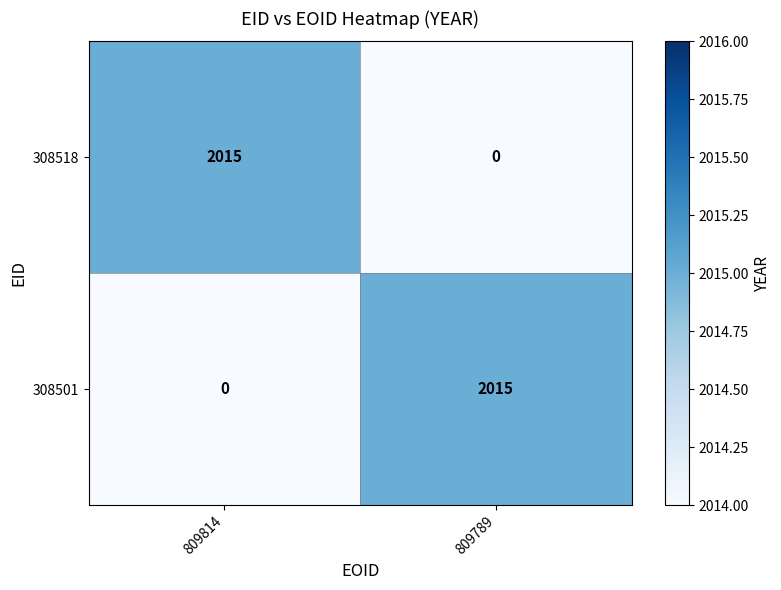

What is the maximum value for 308501?

2015